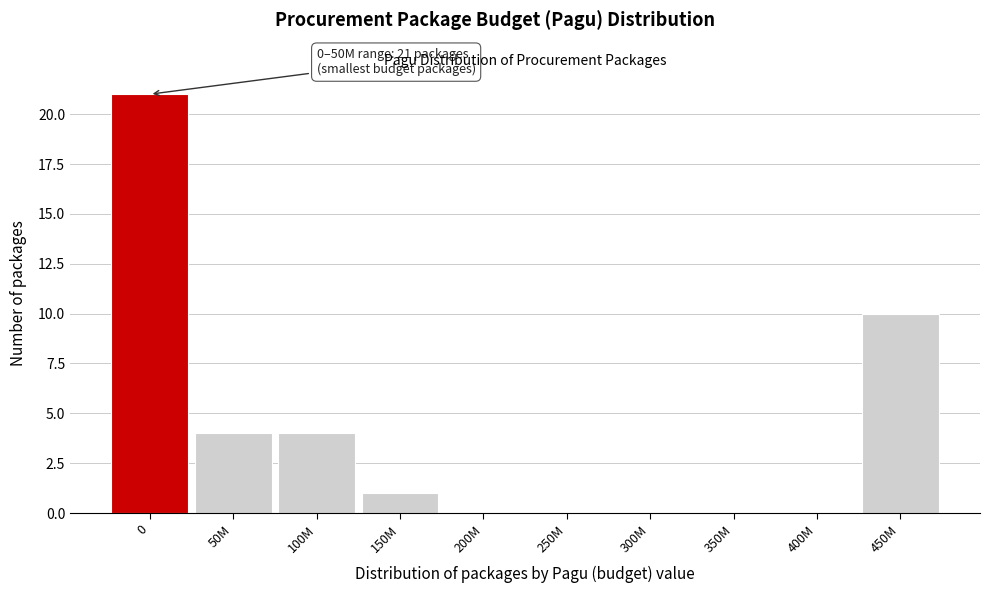

Reading right to left, extract all data points from this chart.

450M=10	400M=0	350M=0	300M=0	250M=0	200M=0	150M=1	100M=4	50M=4	0=21